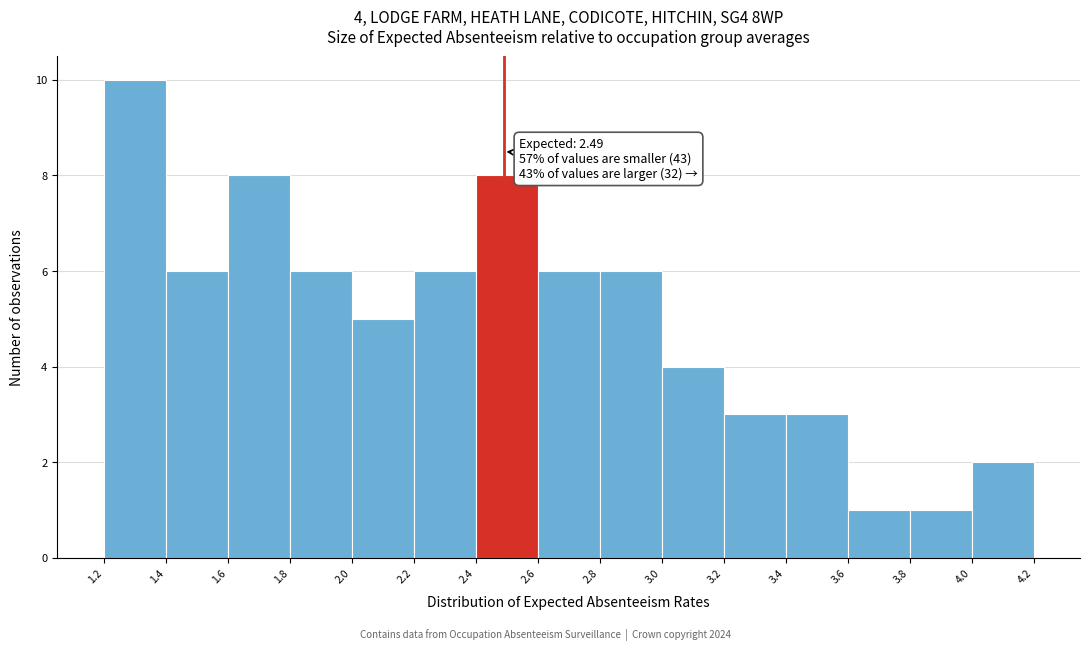

Which range on the x-axis has the tallest bar?

1.2 to 1.4